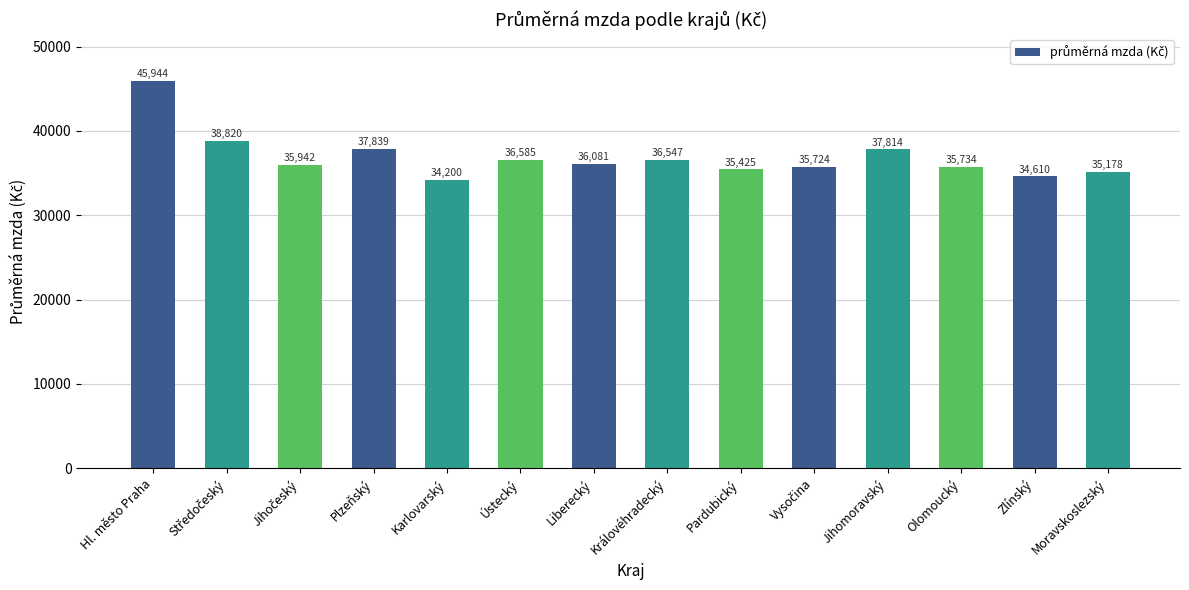

What is the difference between the maximum and second lowest values?

11334.1